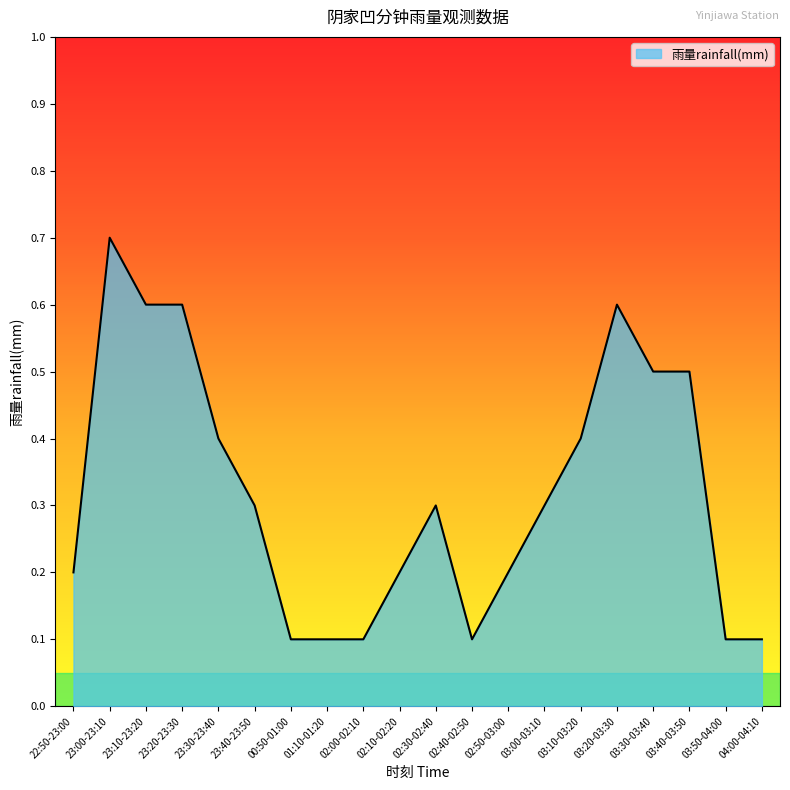

True or false: the data has more than 2 interior local peaks.

True